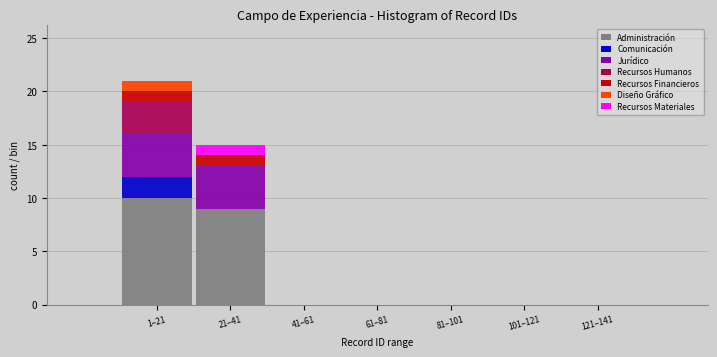

Which category has the highest value in the Administración series?

1–21